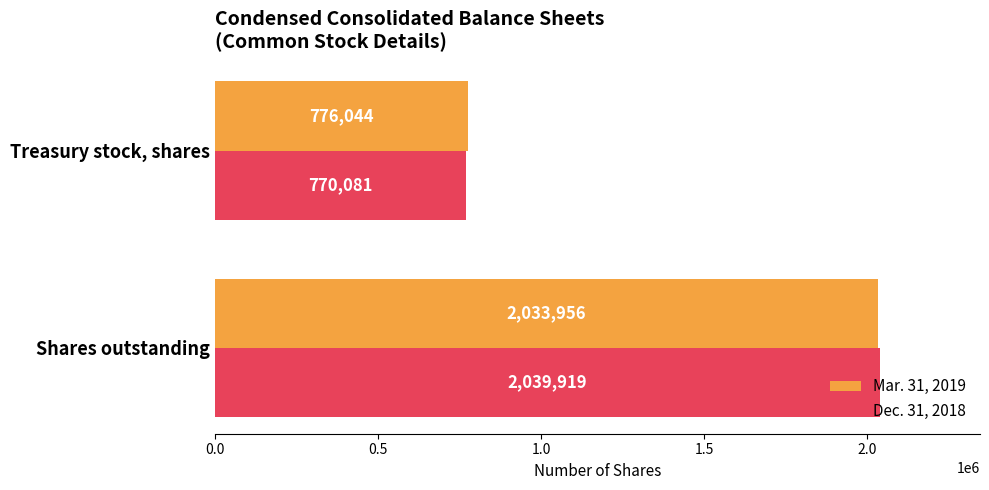

Is it true that Mar. 31, 2019 equals 776044 at Treasury stock, shares?

True